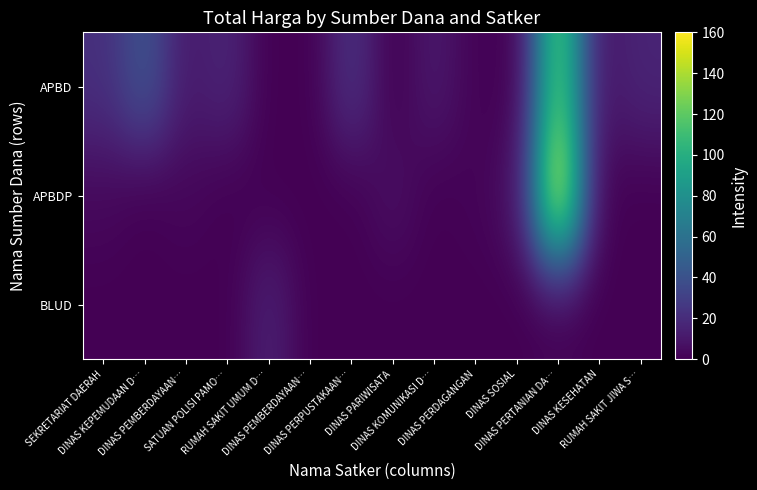

Reading right to left, extract all data points from this chart.

APBD: RUMAH SAKIT JIWA S…=16.4	DINAS KESEHATAN=8.9	DINAS PERTANIAN DA…=122.6	DINAS SOSIAL=0.0	DINAS PERDAGANGAN=1.2	DINAS KOMUNIKASI D…=10.8	DINAS PARIWISATA=0.0	DINAS PERPUSTAKAAN…=22.6	DINAS PEMBERDAYAAN…=0.0	RUMAH SAKIT UMUM D…=0.0	SATUAN POLISI PAMO…=16.4	DINAS PEMBERDAYAAN…=11.0	DINAS KEPEMUDAAN D…=40.8	SEKRETARIAT DAERAH=21.5
APBDP: RUMAH SAKIT JIWA S…=0.0	DINAS KESEHATAN=0.0	DINAS PERTANIAN DA…=160.0	DINAS SOSIAL=7.0	DINAS PERDAGANGAN=1.6	DINAS KOMUNIKASI D…=0.0	DINAS PARIWISATA=6.9	DINAS PERPUSTAKAAN…=0.0	DINAS PEMBERDAYAAN…=0.0	RUMAH SAKIT UMUM D…=0.0	SATUAN POLISI PAMO…=0.0	DINAS PEMBERDAYAAN…=2.7	DINAS KEPEMUDAAN D…=0.0	SEKRETARIAT DAERAH=3.3
BLUD: RUMAH SAKIT JIWA S…=0.0	DINAS KESEHATAN=0.0	DINAS PERTANIAN DA…=0.0	DINAS SOSIAL=0.0	DINAS PERDAGANGAN=0.0	DINAS KOMUNIKASI D…=0.0	DINAS PARIWISATA=0.0	DINAS PERPUSTAKAAN…=0.0	DINAS PEMBERDAYAAN…=0.0	RUMAH SAKIT UMUM D…=14.0	SATUAN POLISI PAMO…=0.0	DINAS PEMBERDAYAAN…=0.0	DINAS KEPEMUDAAN D…=0.0	SEKRETARIAT DAERAH=0.0